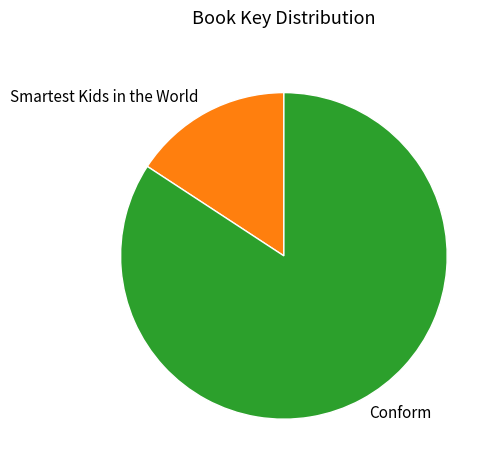

True or false: Smartest Kids in the World accounts for 16% of the total.

True